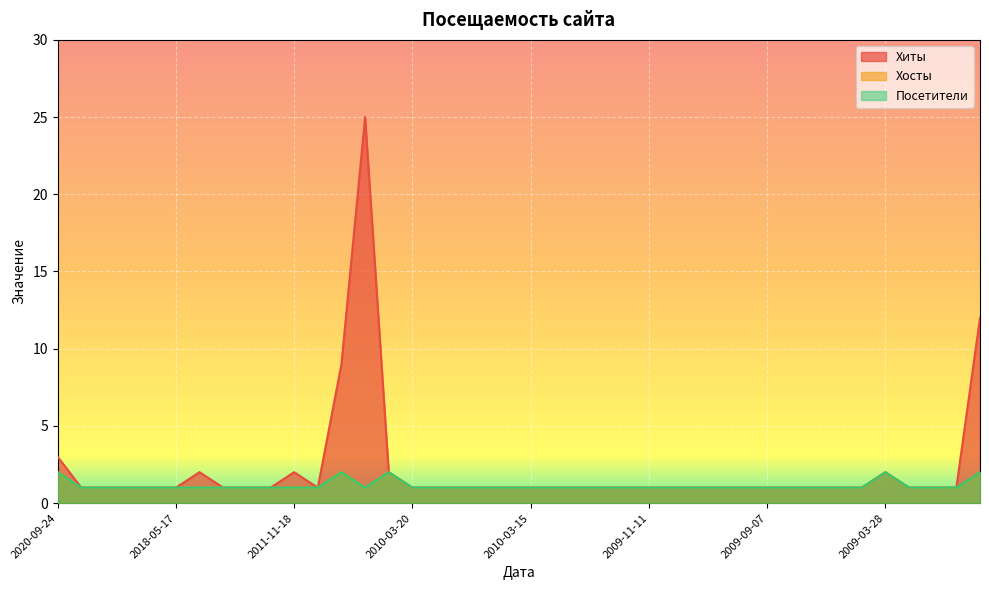

What is the difference between the second highest and minimum values in the Хосты series?

1